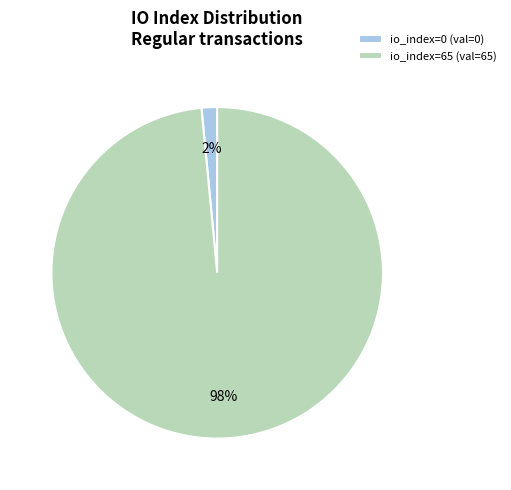

True or false: io_index=0 accounts for 11% of the total.

False